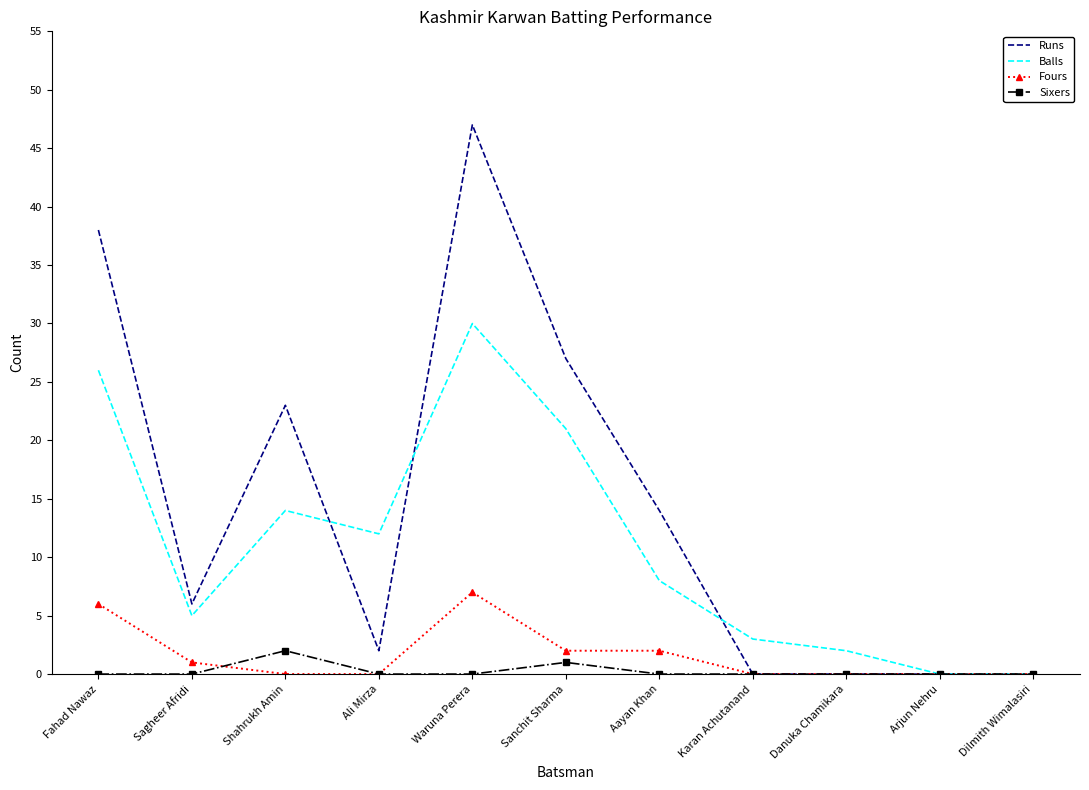

What is the difference between the maximum and minimum values in the Runs series?

47